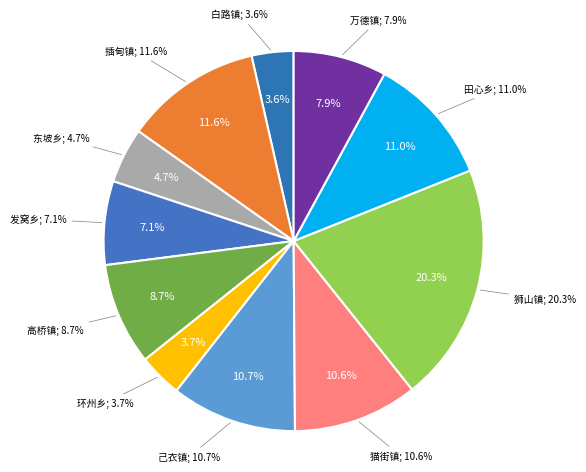

To the nearest percent, what percentage of the pie is 猫街镇?

11%